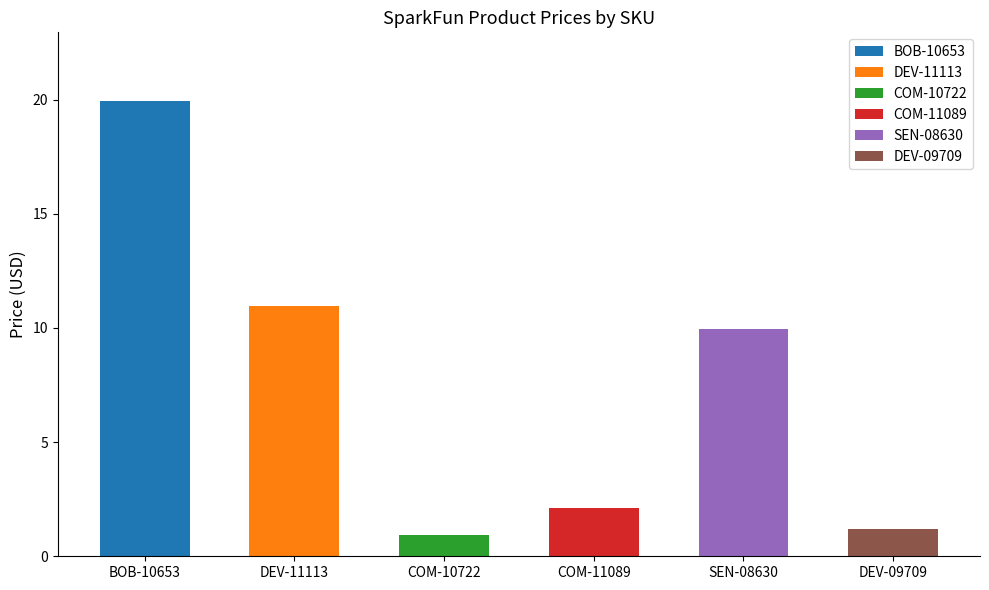

How many data points are less than 9?

3